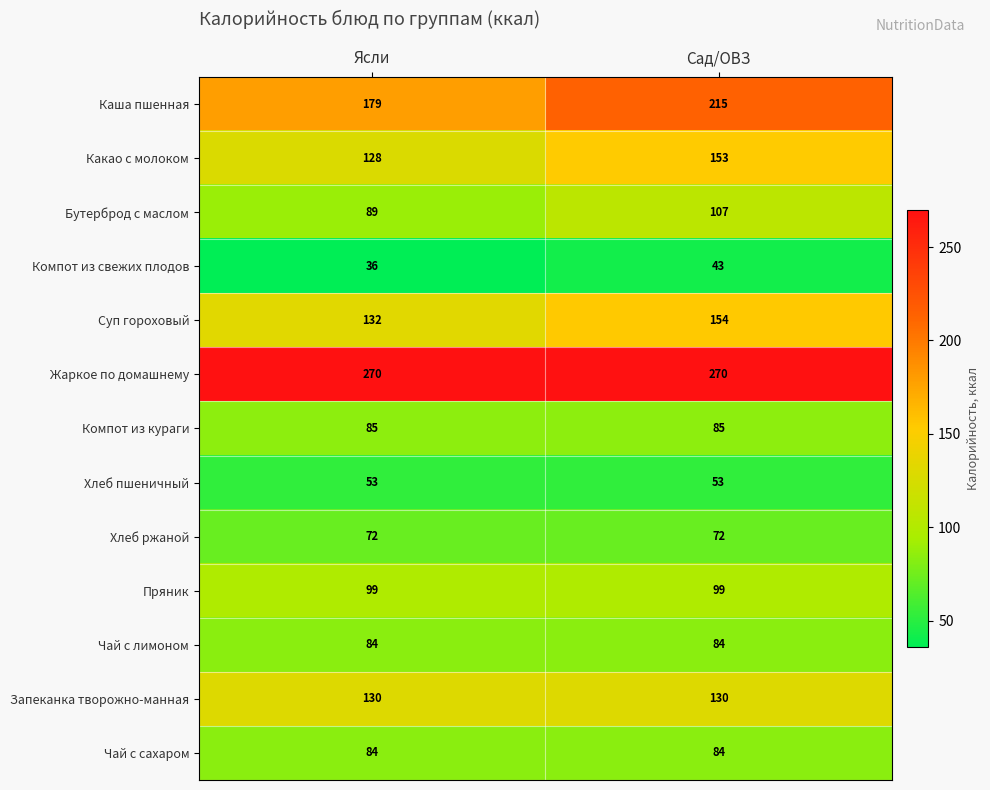

At which category is the sum across all series the highest?

Сад/ОВЗ